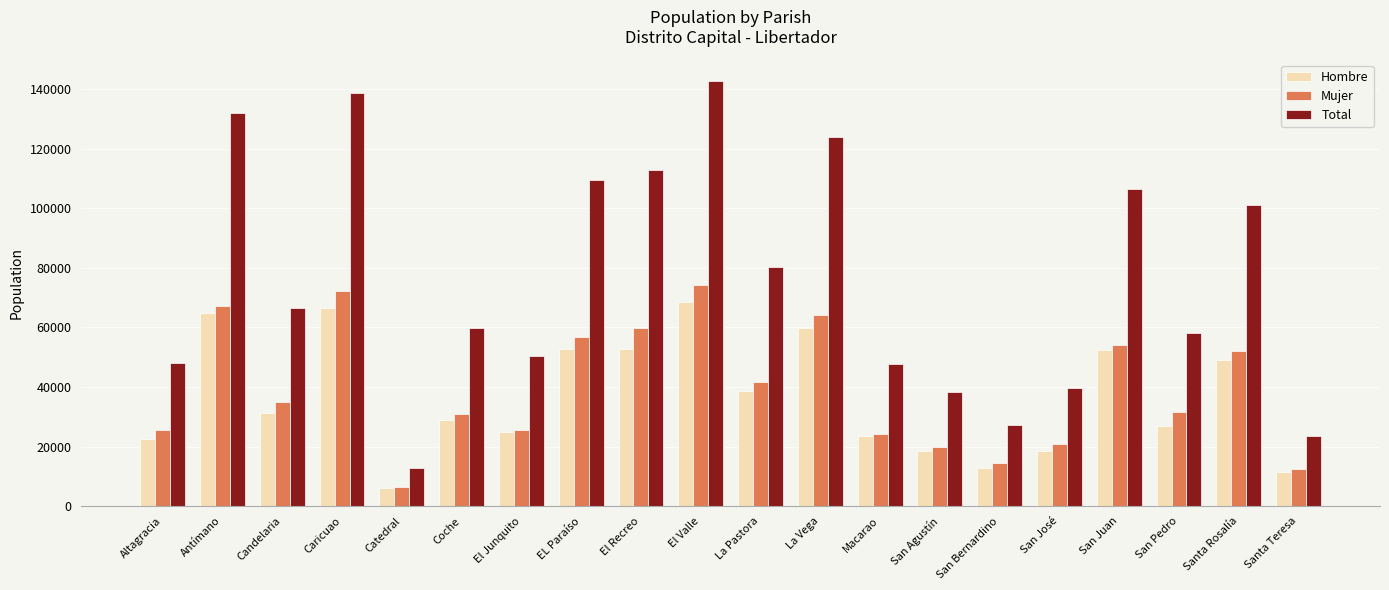

What is the spread (max minus min) of values at EL Paraíso?

56967